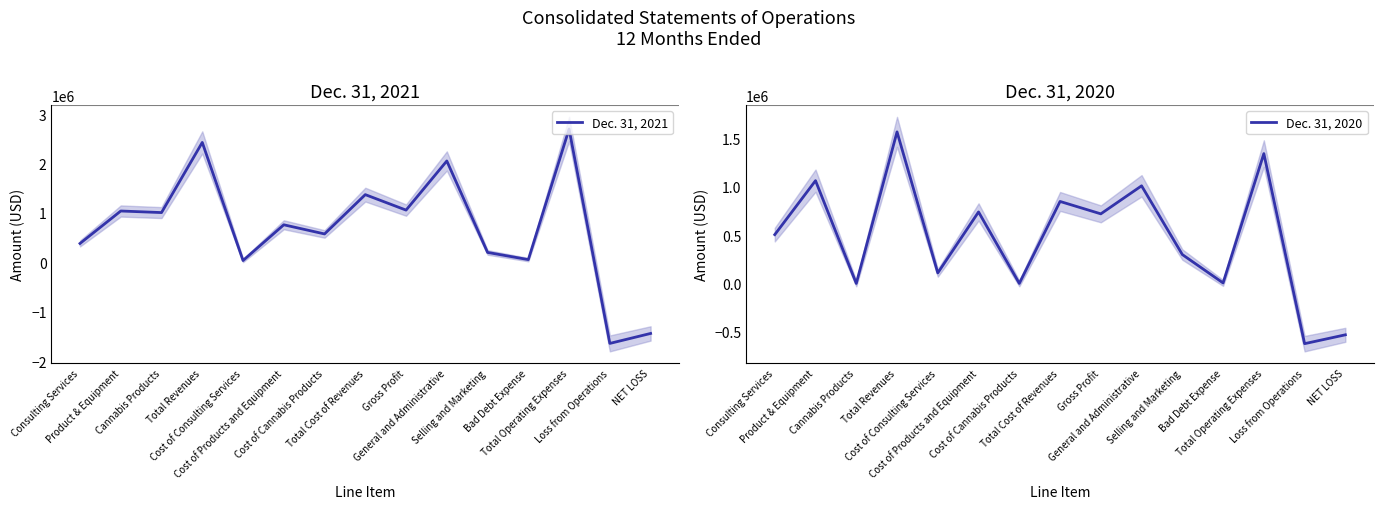

List the labels in order of Dec. 31, 2021 value, smallest first.

Loss from Operations, NET LOSS, Cost of Consulting Services, Bad Debt Expense, Selling and Marketing, Consulting Services, Cost of Cannabis Products, Cost of Products and Equipment, Cannabis Products, Product & Equipment, Gross Profit, Total Cost of Revenues, General and Administrative, Total Revenues, Total Operating Expenses